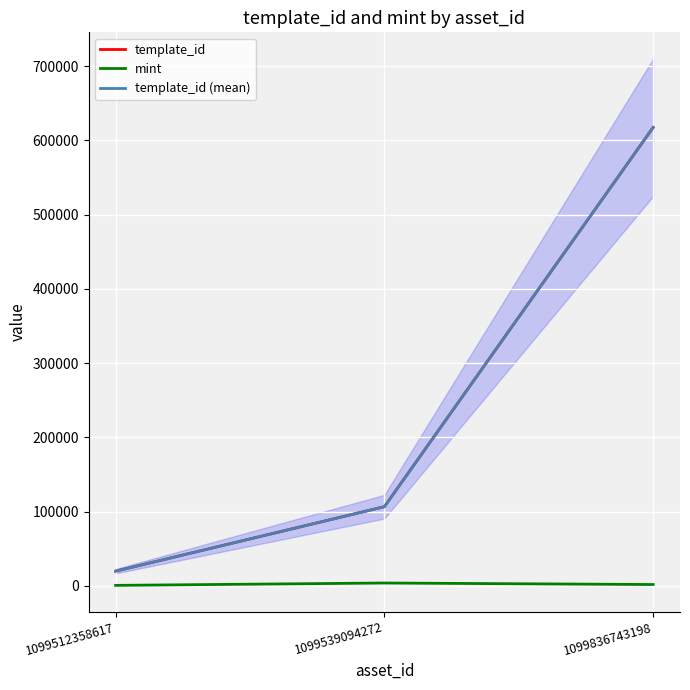

What is the value of the template_id (mean) point at the 1st from the left?

19842